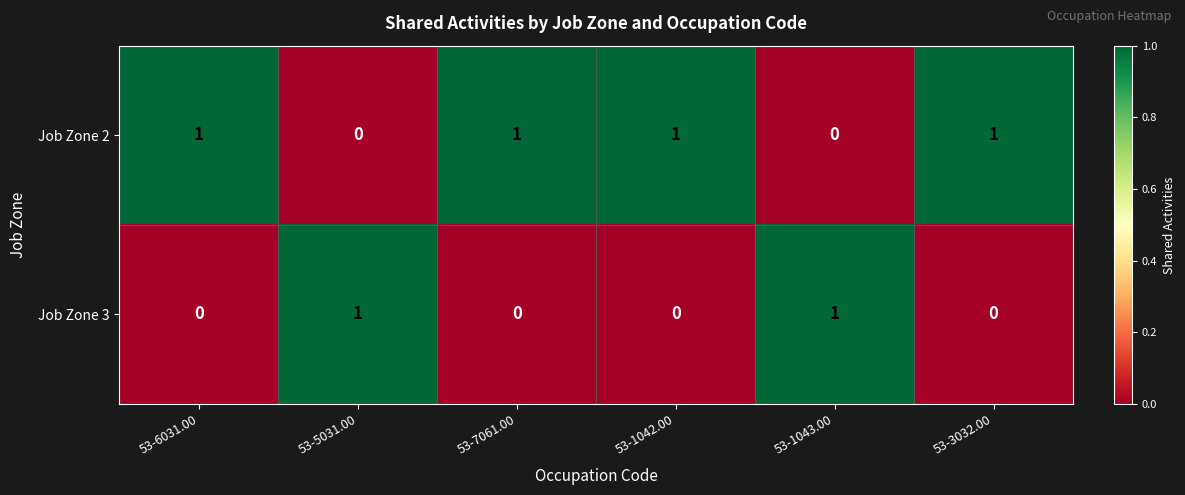

How many Job Zone 2 values are between 0 and 1?

6